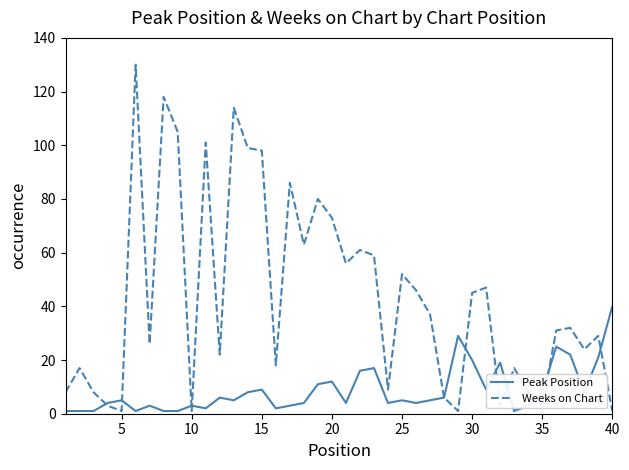

Which series ends up on top after the final intersection of Peak Position and Weeks on Chart?

Peak Position